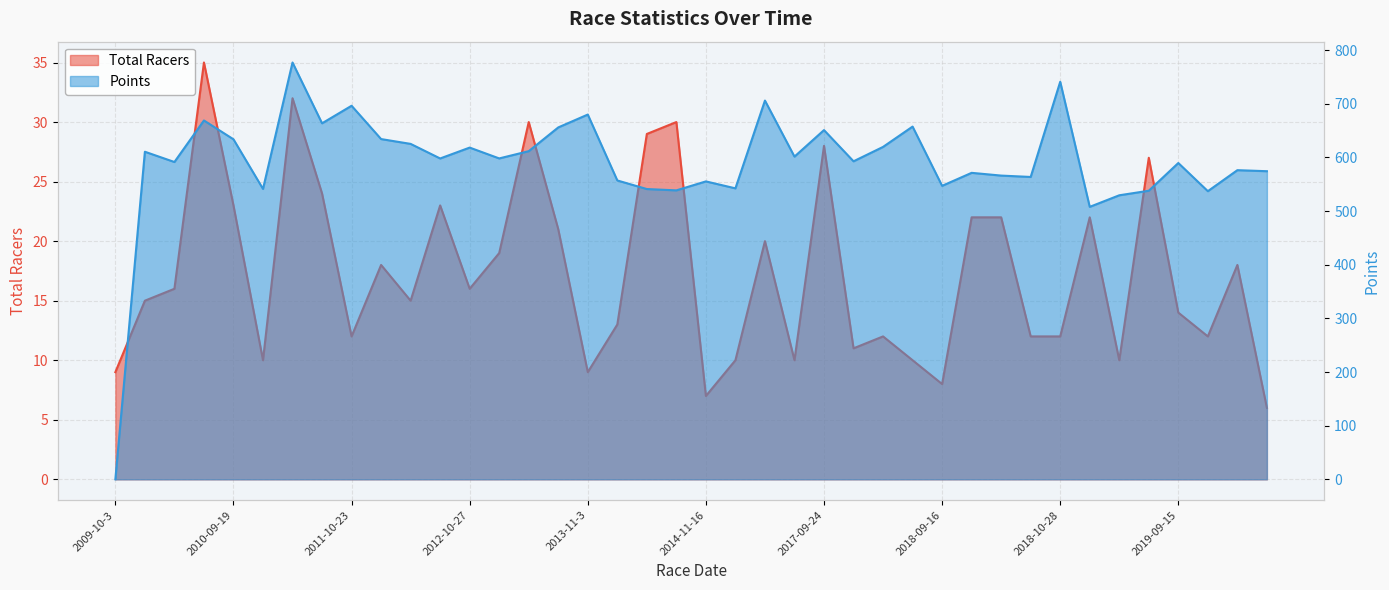

What is the difference between the maximum and minimum values in the Points series?

776.9